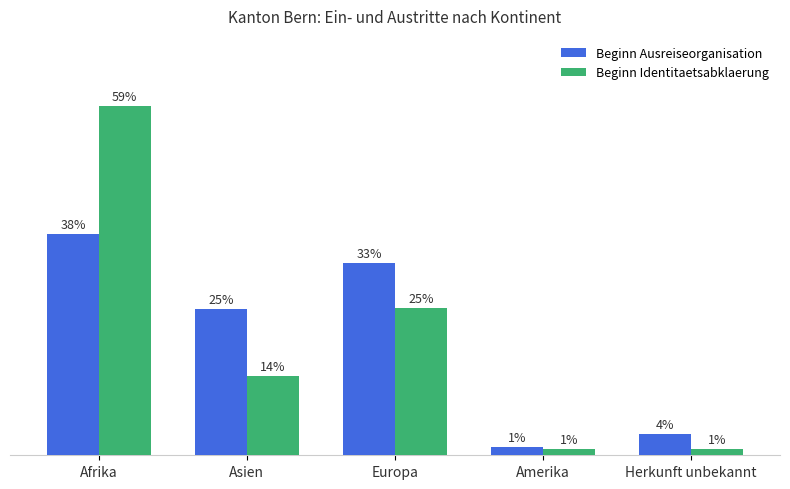

Are the bars horizontal?

No